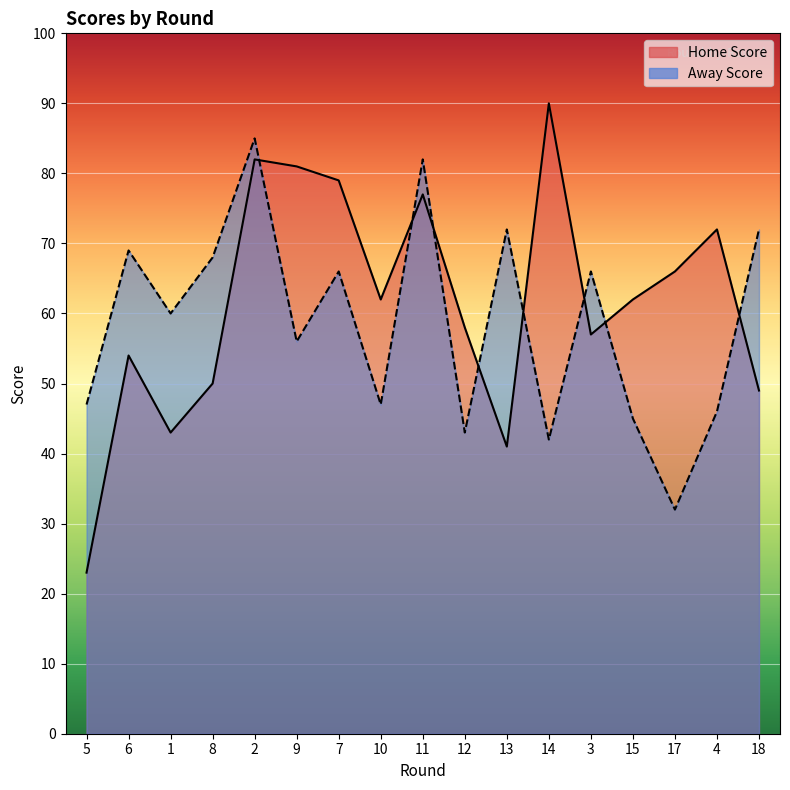

How many interior local valleys does the Home Score series have?

4